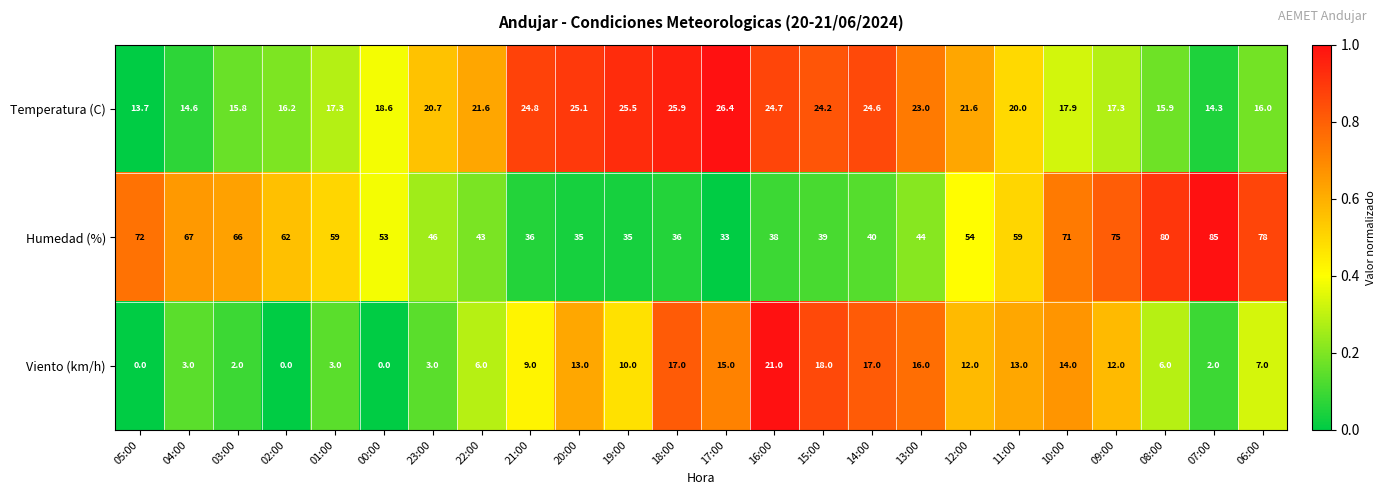

List the series in order of their overall mean, lowest first.

Viento (km/h), Temperatura (C), Humedad (%)